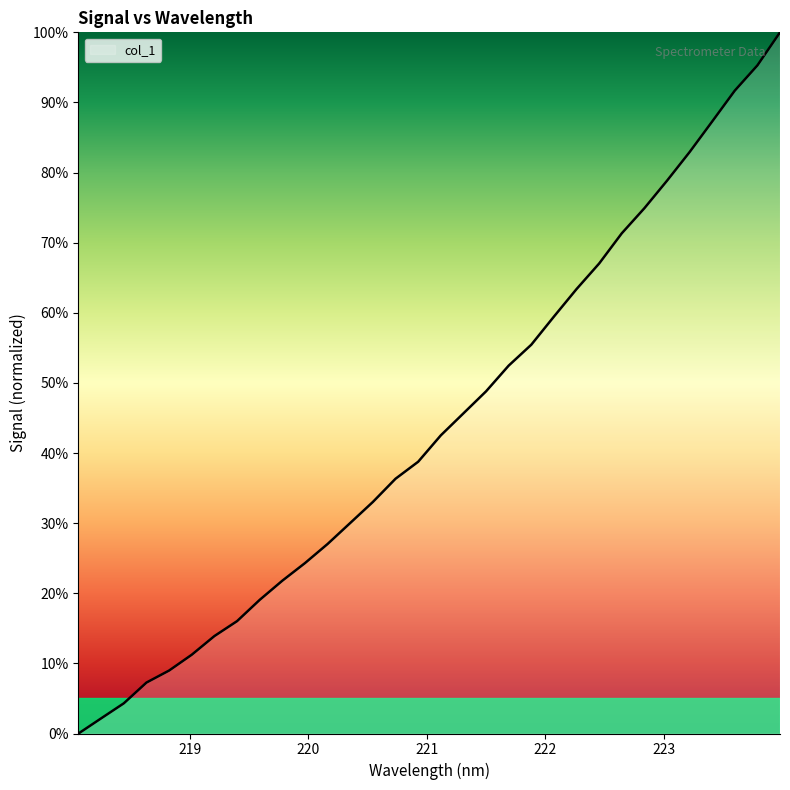

How many values are above zero?

31